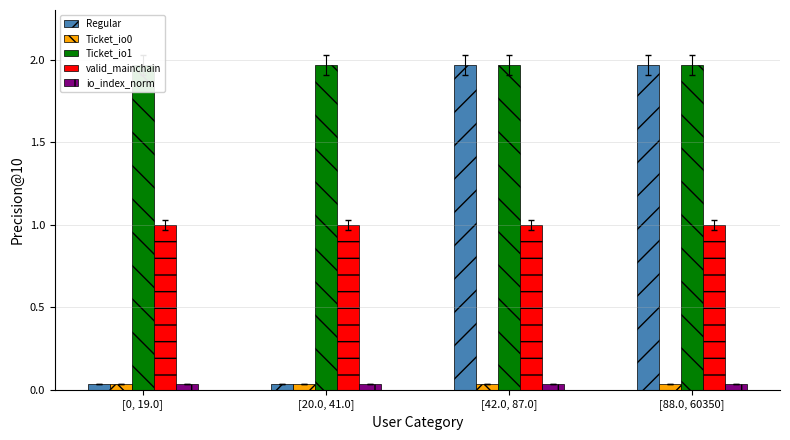

Between [20.0, 41.0] and [42.0, 87.0], which series saw the biggest shift?

Regular